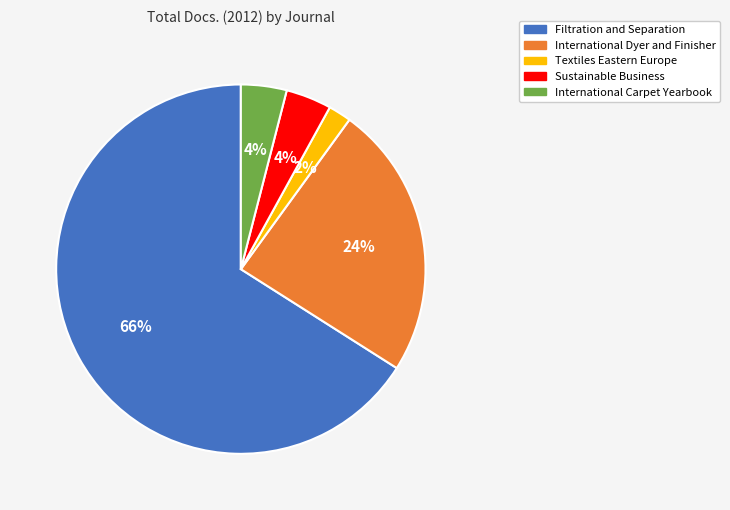

Which has a higher value, International Carpet Yearbook or Filtration and Separation?

Filtration and Separation